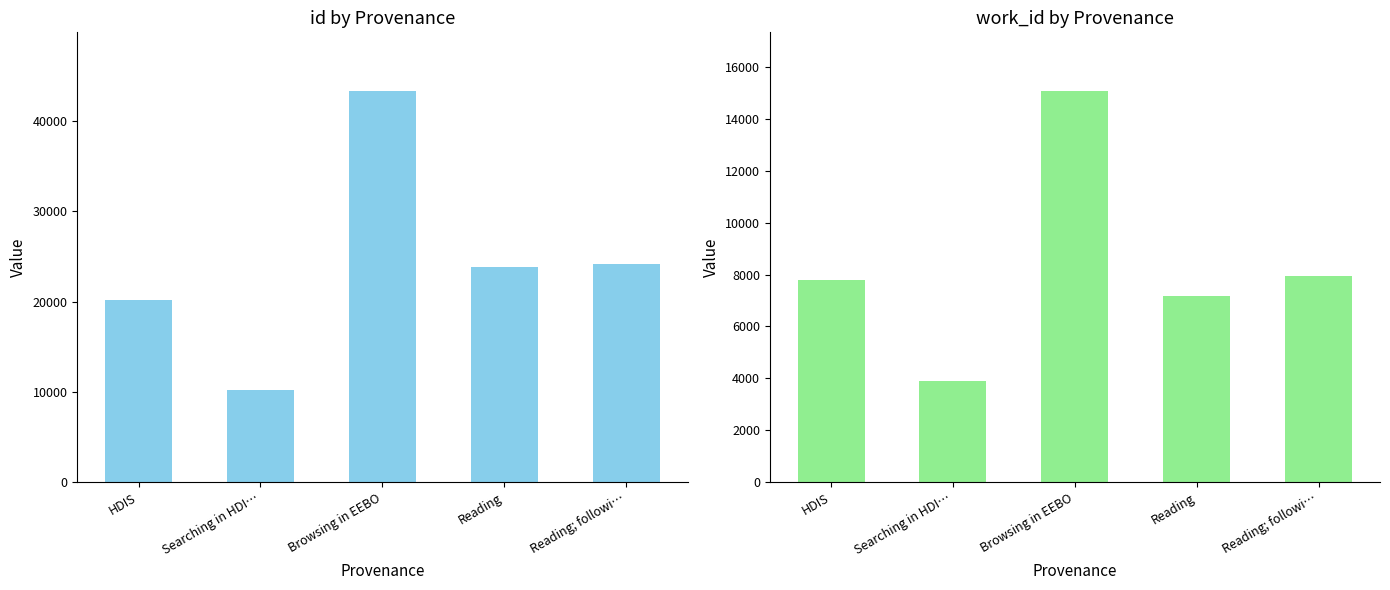

How many values in the id series exceed 23860?

2